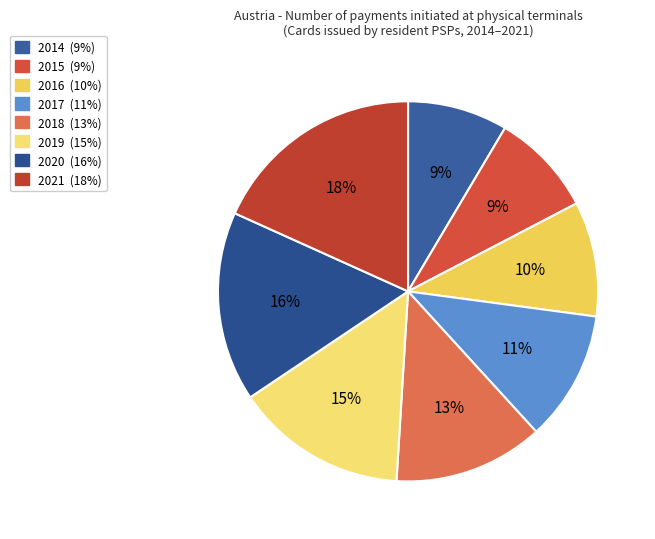

Is there any slice that represents more than half of the pie?

No